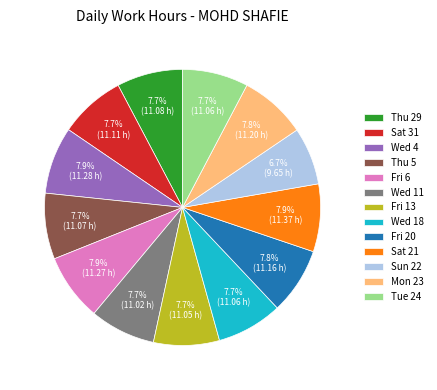

How much of the chart is everything except Fri 13?

92.3%